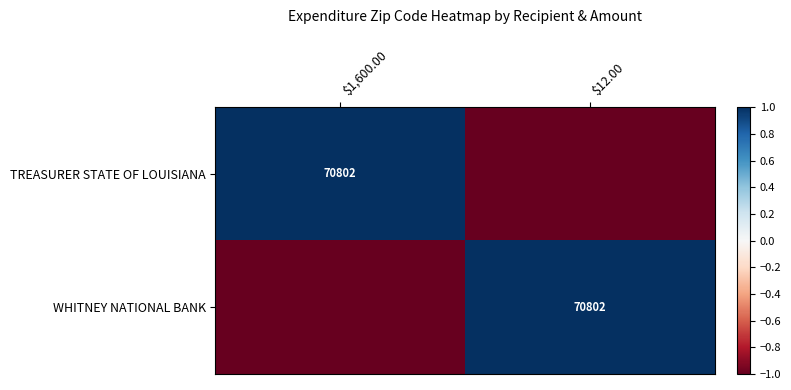

Which series changed the most between $1,600.00 and $12.00?

TREASURER STATE OF LOUISIANA